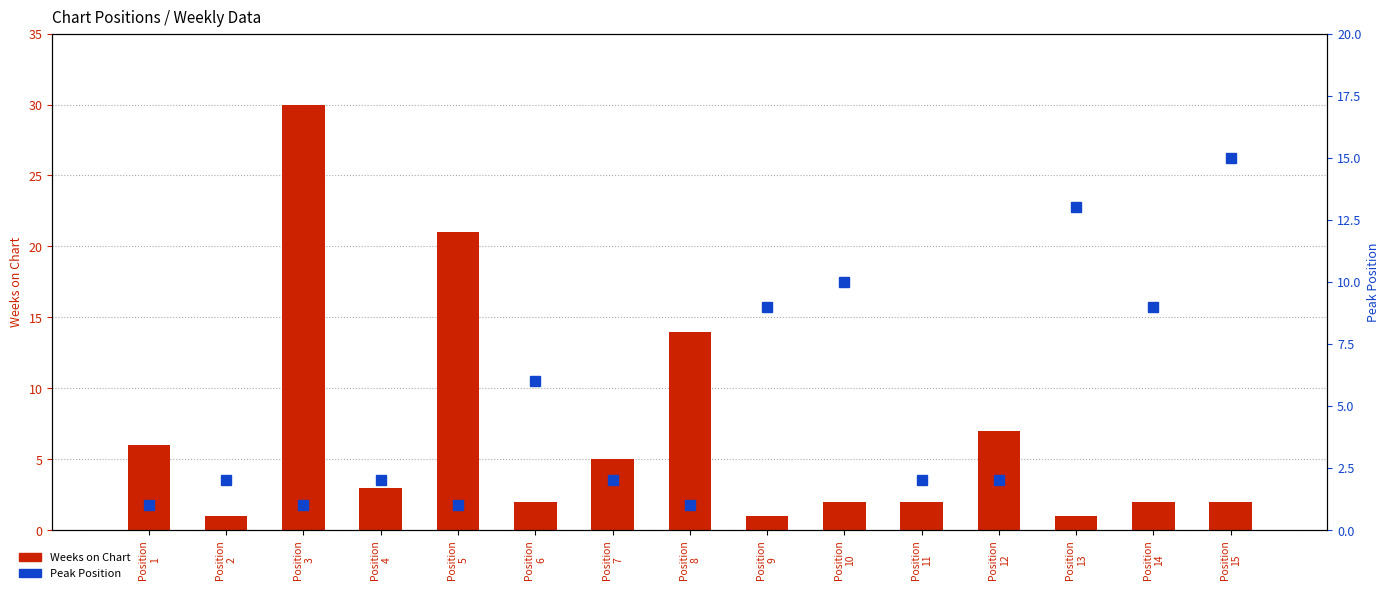

The Weeks on Chart series shows 2 at Position
11. True or false?

True